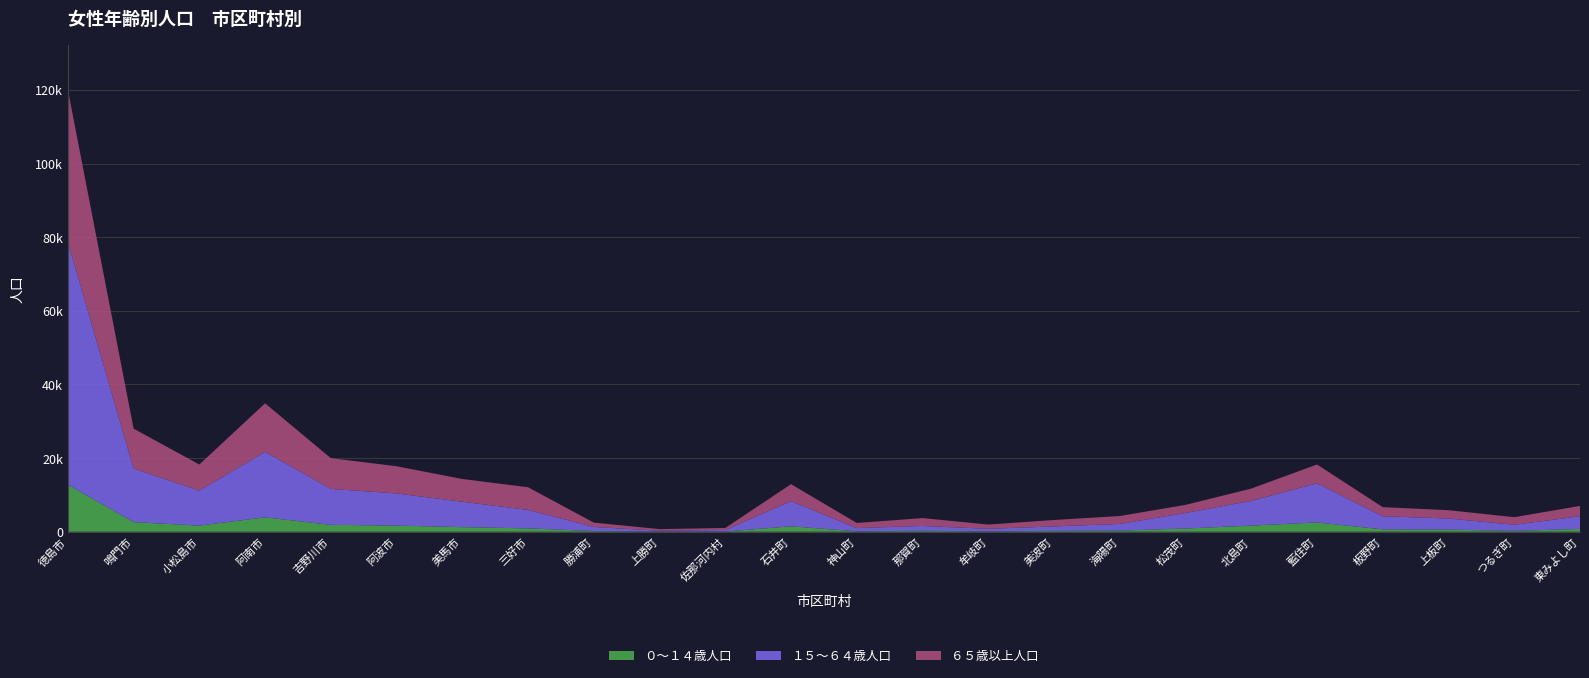

Reading right to left, what are all the values shown in this chart?

０～１４歳人口: 東みよし町=766	つるぎ町=241	上板町=582	板野町=655	藍住町=2532	北島町=1668	松茂町=879	海陽町=305	美波町=235	牟岐町=110	那賀町=254	神山町=124	石井町=1474	佐那河内村=64	上勝町=51	勝浦町=197	三好市=918	美馬市=1252	阿波市=1679	吉野川市=1877	阿南市=3902	小松島市=1677	鳴門市=2617	徳島市=12790
１５～６４歳人口: 東みよし町=3438	つるぎ町=1660	上板町=3020	板野町=3546	藍住町=10635	北島町=6714	松茂町=4222	海陽町=1823	美波町=1216	牟岐町=686	那賀町=1323	神山町=864	石井町=6838	佐那河内村=416	上勝町=233	勝浦町=1095	三好市=5008	美馬市=6893	阿波市=8729	吉野川市=9759	阿南市=17807	小松島市=9481	鳴門市=14546	徳島市=65901
６５歳以上人口: 東みよし町=2812	つるぎ町=2055	上板町=2258	板野町=2483	藍住町=5103	北島町=3340	松茂町=2200	海陽町=2144	美波町=1745	牟岐町=1157	那賀町=2137	神山町=1398	石井町=4616	佐那河内村=546	上勝町=433	勝浦町=1193	三好市=6160	美馬市=6185	阿波市=7379	吉野川市=8353	阿南市=13172	小松島市=7102	鳴門市=10851	徳島市=41380